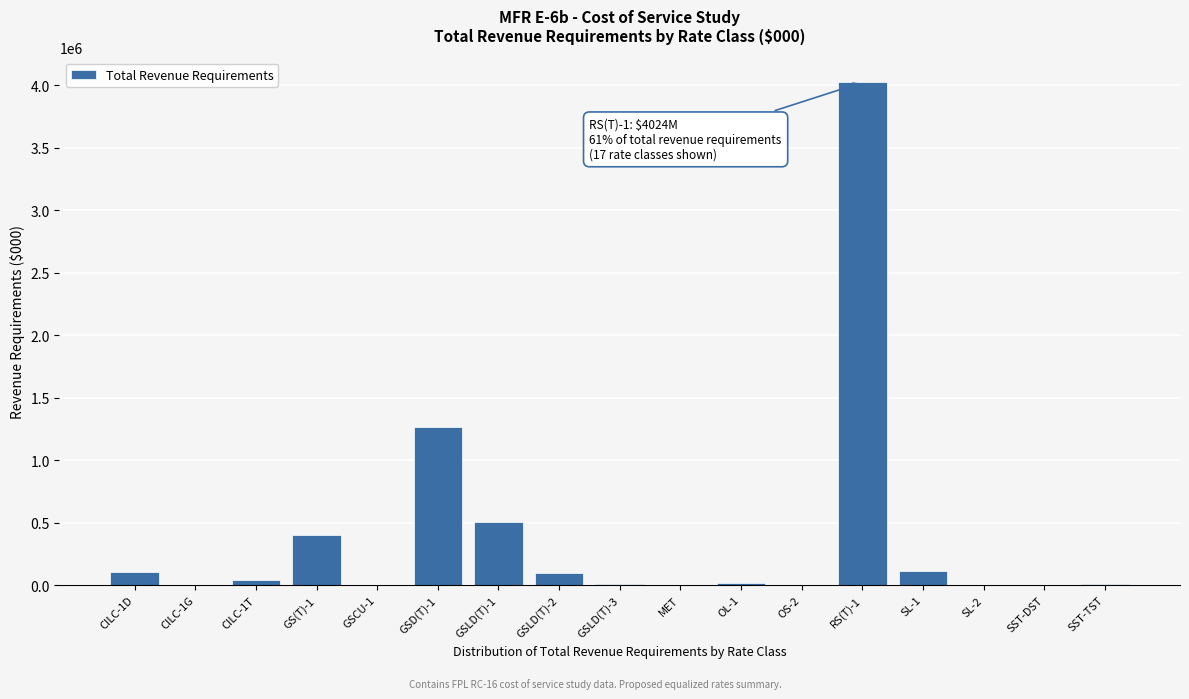

Where is the data nearest to the value 2012416?

GSD(T)-1